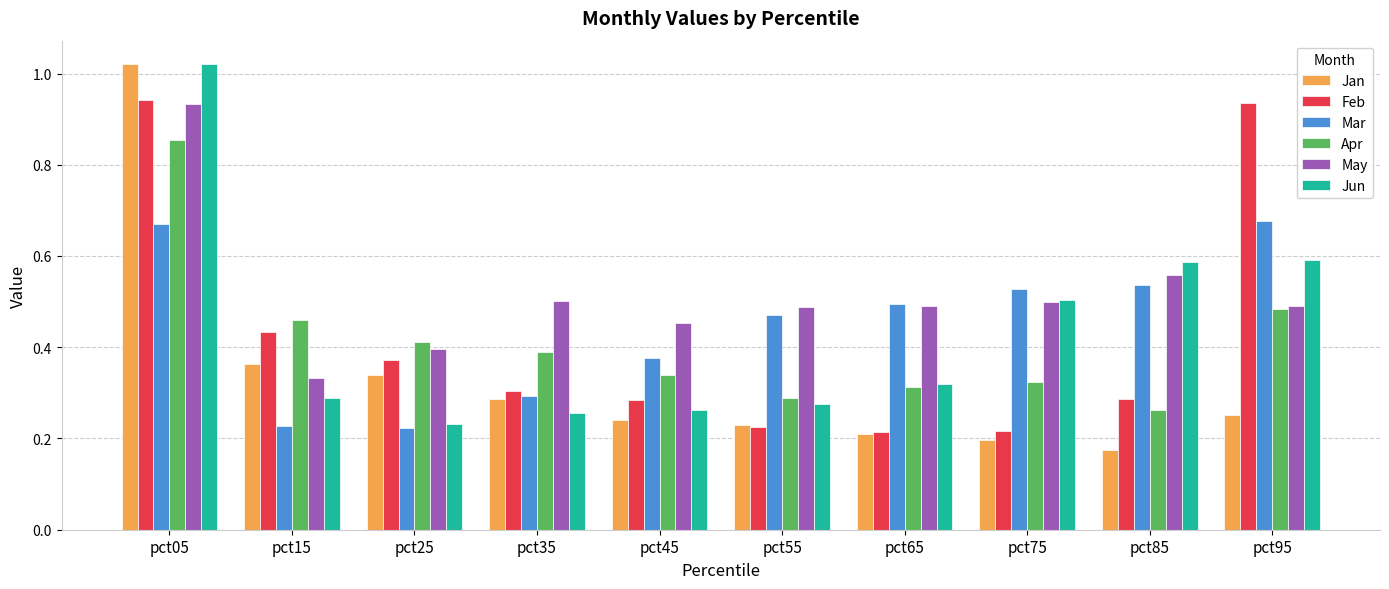

True or false: Mar has a value of 0.3 at pct05.

False